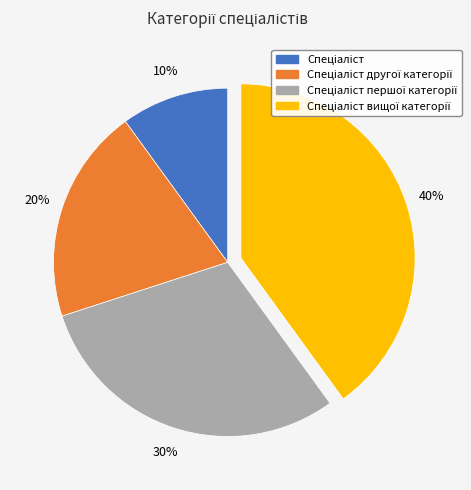

Is there any slice that represents more than half of the pie?

No